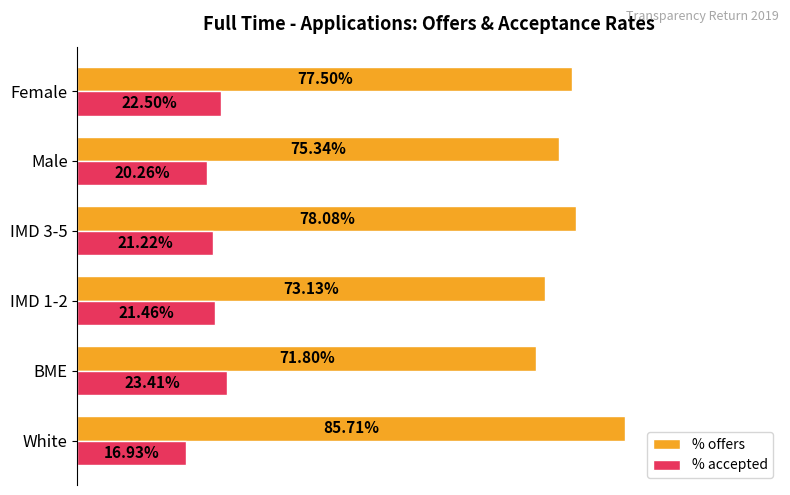

Which series has the largest total across all categories?

% offers